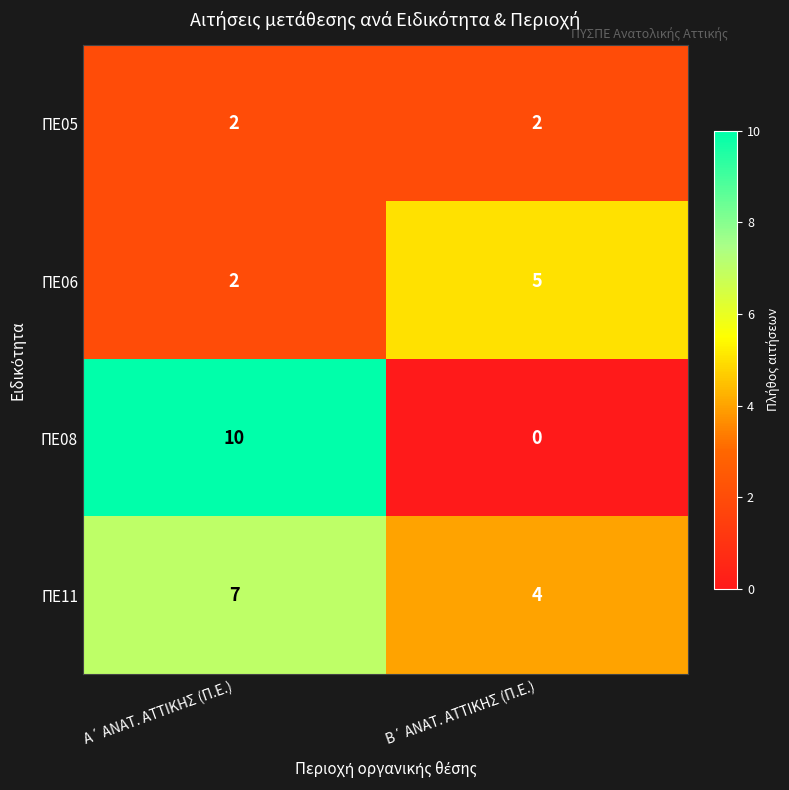

What is the average value of the ΠΕ11 series?

6